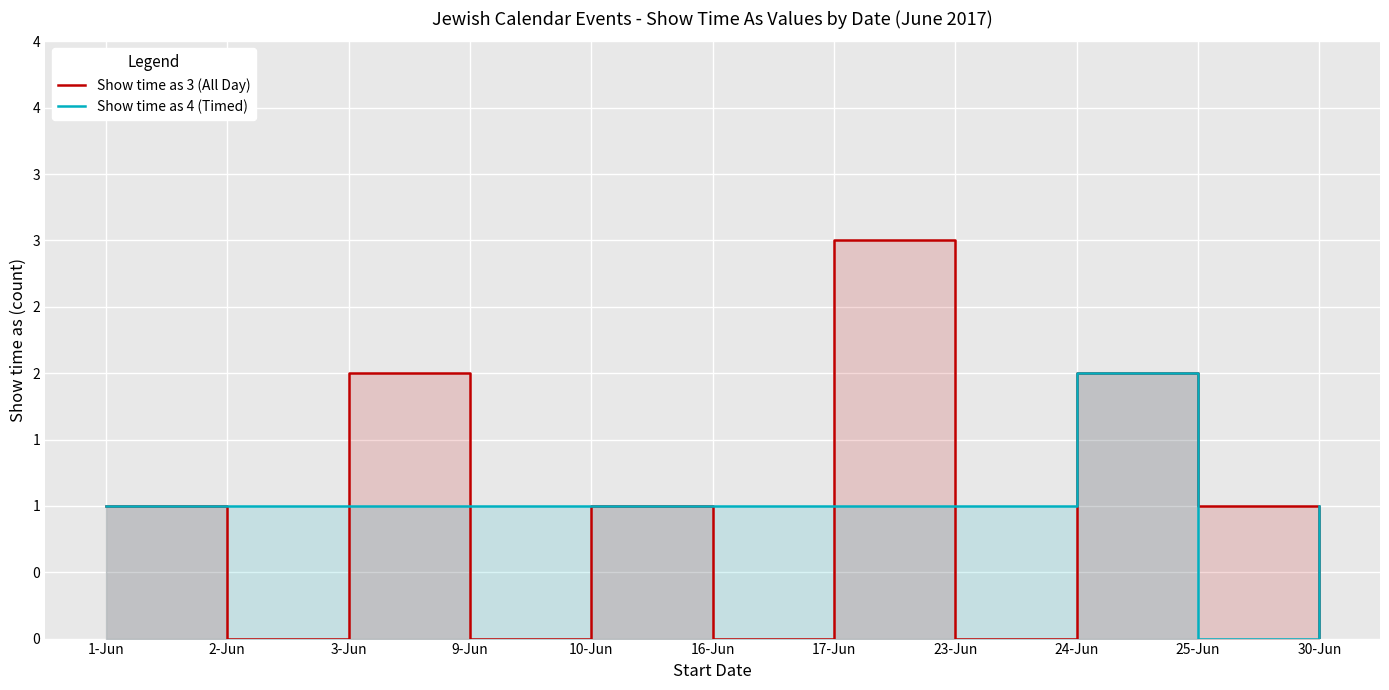

Reading left to right, what are all the values shown in this chart?

Show time as 3 (All Day): 1	0	2	0	1	0	3	0	2	1	0
Show time as 4 (Timed): 1	1	1	1	1	1	1	1	2	0	1